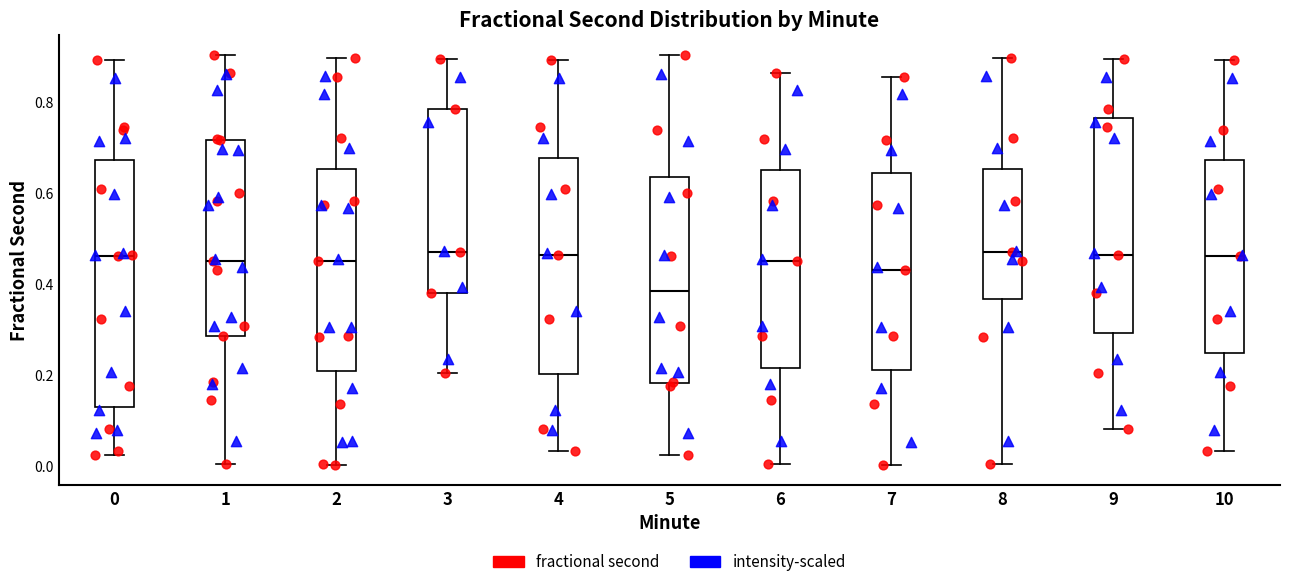

Reading left to right, transcribe this box plot: for each box, give where its median line is, the range the box spans, and where its two whiskers end, as read against the y-axis. The values are not printed on the chart, so give them approximately, as read against the axis.

0: median 0.46, box 0.12 to 0.68, whiskers 0.02 to 0.90
1: median 0.46, box 0.28 to 0.72, whiskers 0.00 to 0.90
2: median 0.46, box 0.22 to 0.66, whiskers 0.00 to 0.90
3: median 0.48, box 0.38 to 0.78, whiskers 0.20 to 0.90
4: median 0.46, box 0.20 to 0.68, whiskers 0.04 to 0.90
5: median 0.38, box 0.18 to 0.64, whiskers 0.02 to 0.90
6: median 0.46, box 0.22 to 0.66, whiskers 0.00 to 0.86
7: median 0.44, box 0.22 to 0.64, whiskers 0.00 to 0.86
8: median 0.48, box 0.36 to 0.66, whiskers 0.00 to 0.90
9: median 0.46, box 0.30 to 0.76, whiskers 0.08 to 0.90
10: median 0.46, box 0.24 to 0.68, whiskers 0.04 to 0.90